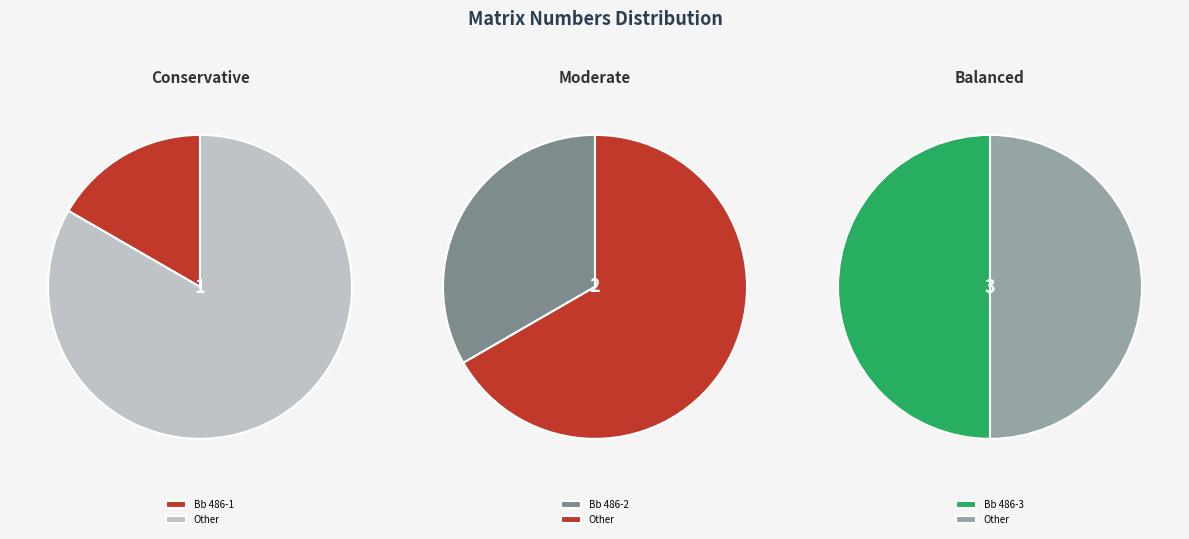

To the nearest percent, what percentage of the pie is Bb 486-1?

17%